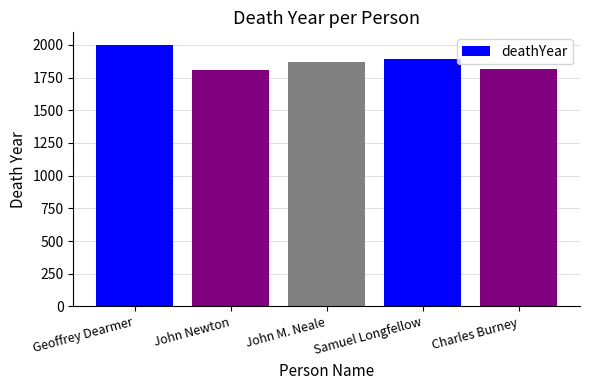

What is the maximum value shown in the chart?

1996